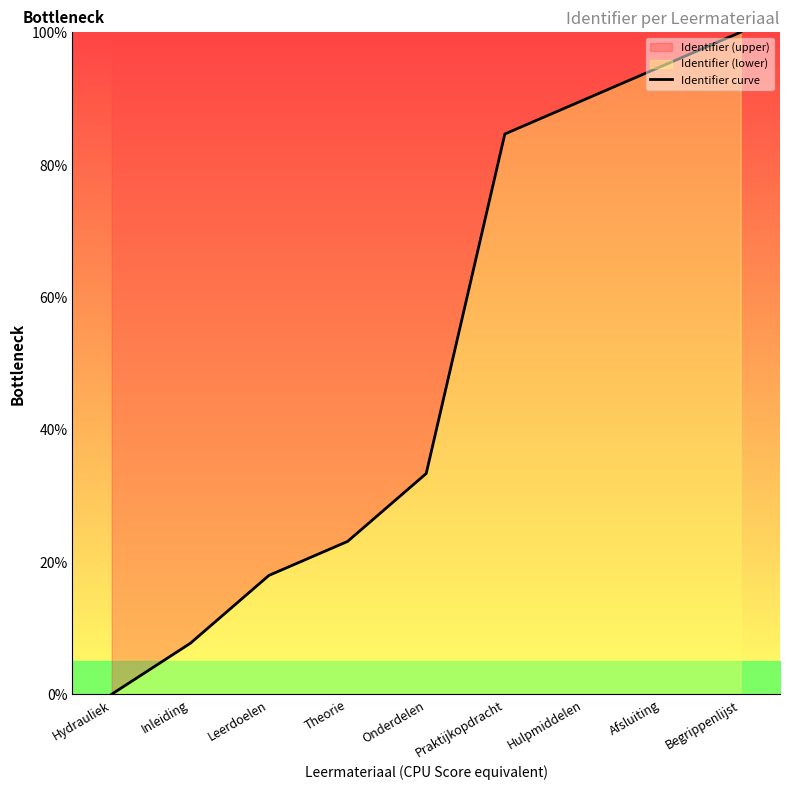

Reading left to right, extract all data points from this chart.

0.0	7.7	17.9	23.1	33.3	84.6	89.7	94.9	100.0